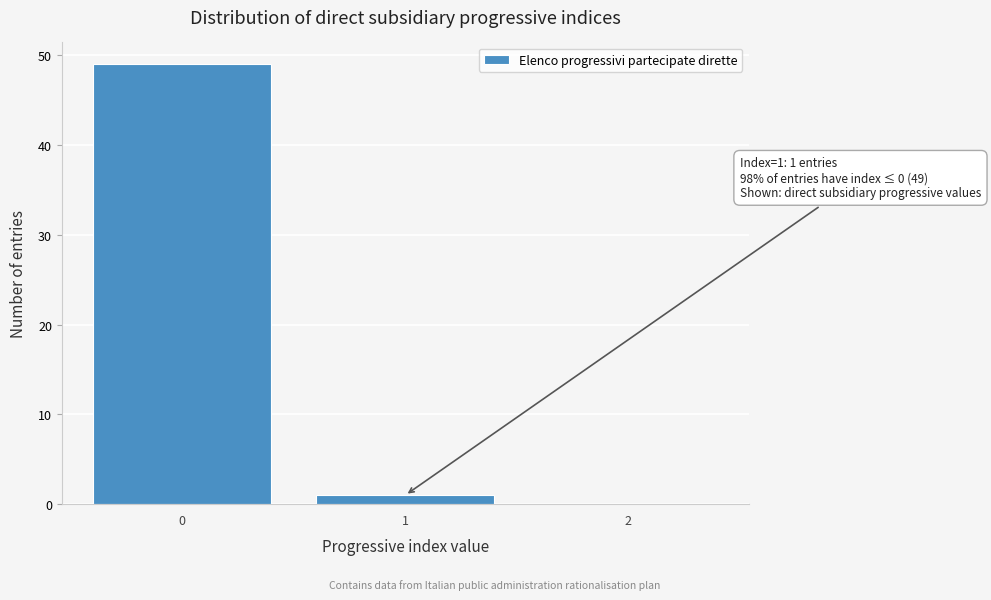

Reading left to right, list all the values displayed in this chart.

0=49	1=1	2=0